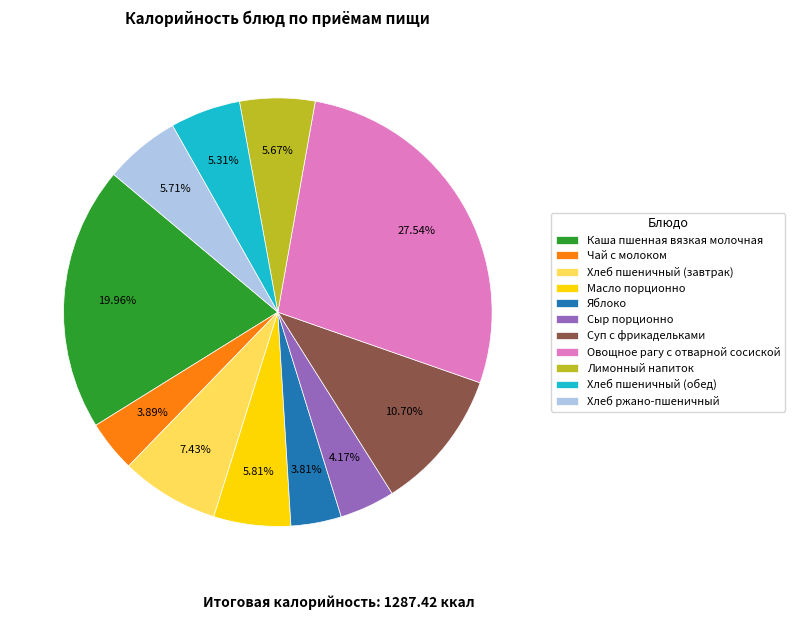

What is the largest slice in the pie chart?

Овощное рагу с отварной сосиской